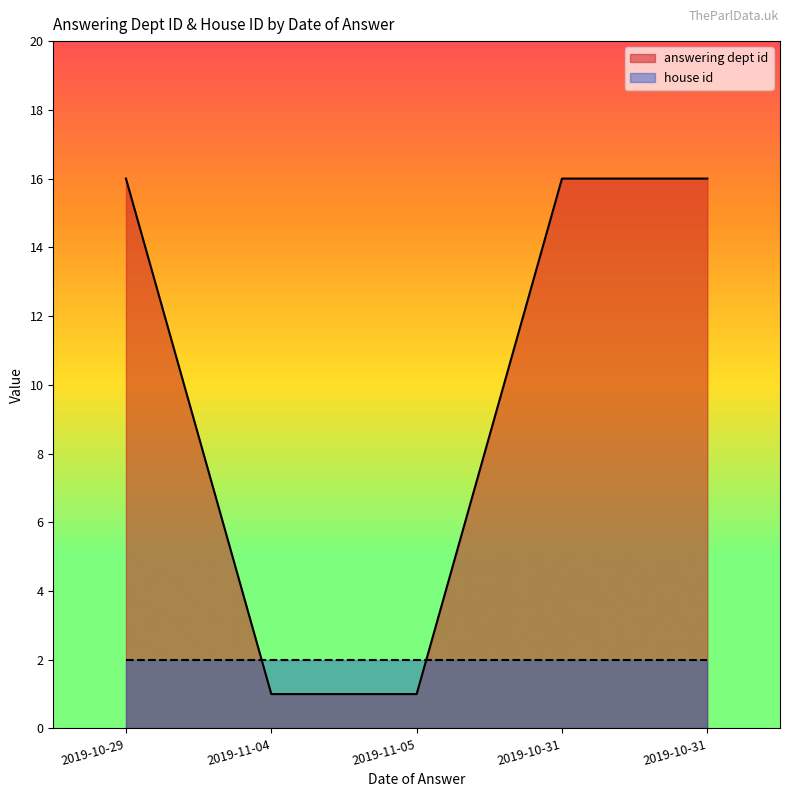

What is the difference between the maximum and minimum values?

15